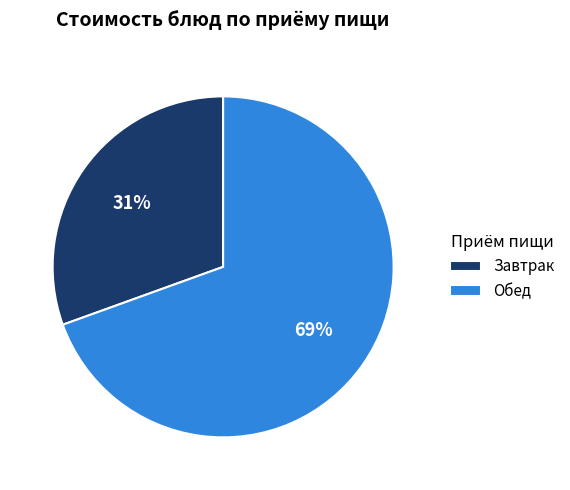

Which has a higher value, Обед or Завтрак?

Обед